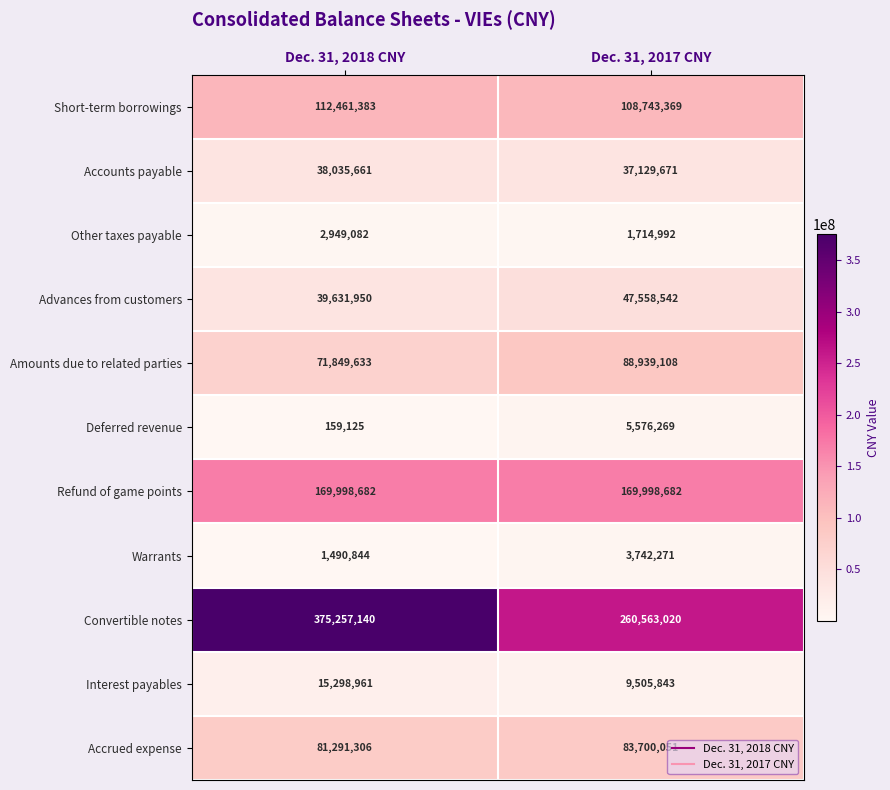

Is the value of Interest payables at Dec. 31, 2018 CNY greater than the value of Accounts payable at Dec. 31, 2018 CNY?

No